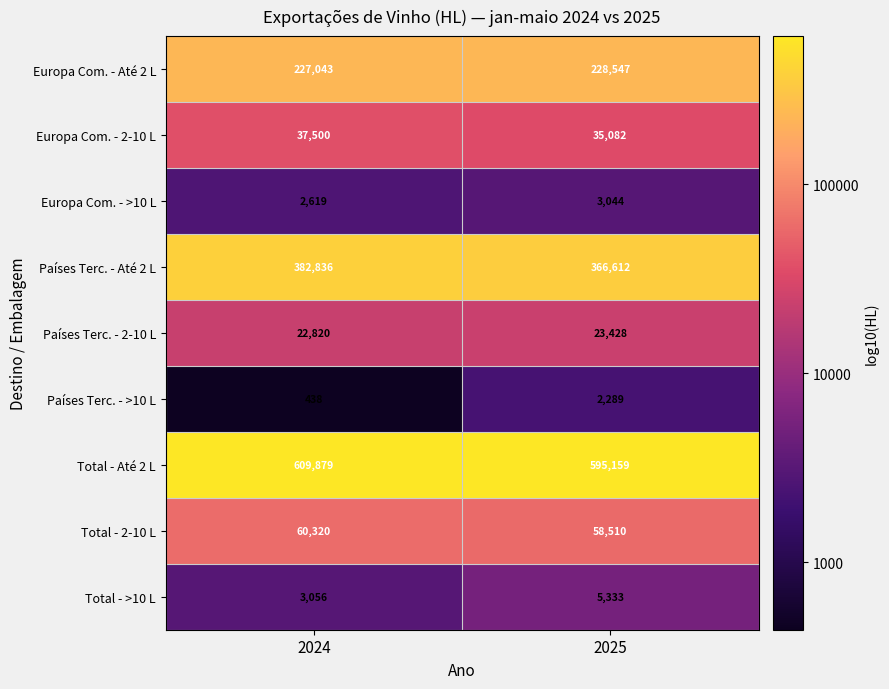

Which category has the lowest value across all series?

2024